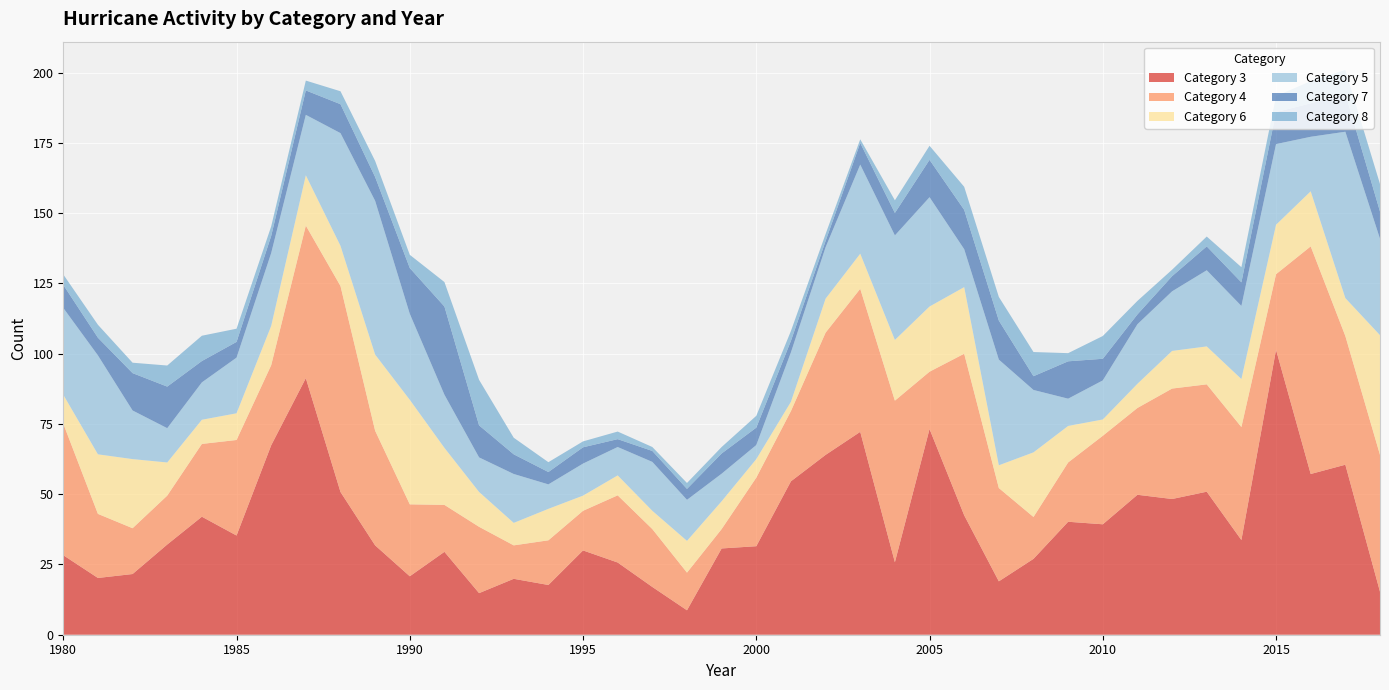

Reading left to right, what are all the values shown in this chart?

3: 1980=28.3	1981=20.2	1982=21.6	1983=32.1	1984=42.0	1985=35.3	1986=67.4	1987=91.3	1988=50.8	1989=31.8	1990=20.8	1991=29.5	1992=14.8	1993=19.9	1994=17.7	1995=30.0	1996=25.7	1997=17.0	1998=8.7	1999=30.7	2000=31.5	2001=54.6	2002=64.0	2003=72.2	2004=25.8	2005=73.2	2006=42.5	2007=19.0	2008=27.0	2009=40.2	2010=39.3	2011=49.8	2012=48.3	2013=50.9	2014=33.7	2015=101.4	2016=57.2	2017=60.5	2018=15.3
4: 1980=46.8	1981=22.8	1982=16.3	1983=17.4	1984=25.9	1985=34.0	1986=28.5	1987=54.3	1988=73.3	1989=40.8	1990=25.6	1991=16.7	1992=23.6	1993=11.9	1994=15.9	1995=14.1	1996=23.9	1997=20.6	1998=13.4	1999=6.9	2000=24.4	2001=25.0	2002=43.5	2003=50.9	2004=57.5	2005=20.4	2006=57.5	2007=33.2	2008=14.9	2009=21.1	2010=31.5	2011=30.9	2012=39.3	2013=38.2	2014=40.2	2015=26.9	2016=81.0	2017=45.8	2018=48.7
6: 1980=10.3	1981=21.2	1982=24.6	1983=11.8	1984=8.6	1985=9.5	1986=14.0	1987=17.9	1988=14.3	1989=27.1	1990=37.2	1991=20.3	1992=12.4	1993=8.0	1994=11.2	1995=5.4	1996=7.1	1997=6.5	1998=11.3	1999=9.9	2000=6.6	2001=3.3	2002=12.1	2003=12.5	2004=21.6	2005=23.2	2006=23.7	2007=8.1	2008=23.0	2009=13.0	2010=5.8	2011=8.6	2012=13.4	2013=13.5	2014=17.1	2015=17.6	2016=19.6	2017=13.5	2018=42.6
5: 1980=30.9	1981=35.2	1982=17.3	1983=12.2	1984=13.3	1985=19.8	1986=25.9	1987=21.5	1988=40.1	1989=54.7	1990=30.6	1991=18.9	1992=12.3	1993=17.4	1994=8.7	1995=11.4	1996=10.1	1997=17.4	1998=14.6	1999=9.8	2000=5.0	2001=17.6	2002=18.3	2003=31.7	2004=37.2	2005=38.9	2006=13.5	2007=37.6	2008=22.2	2009=9.7	2010=13.9	2011=21.2	2012=21.2	2013=27.1	2014=26.0	2015=28.7	2016=19.4	2017=59.2	2018=34.3
7: 1980=8.2	1981=6.3	1982=13.3	1983=14.8	1984=7.6	1985=5.6	1986=6.1	1987=8.7	1988=10.3	1989=8.5	1990=16.3	1991=31.4	1992=11.4	1993=7.0	1994=4.4	1995=5.8	1996=2.8	1997=3.9	1998=3.9	1999=7.2	2000=6.2	2001=4.1	2002=2.2	2003=7.7	2004=8.0	2005=13.3	2006=14.0	2007=13.9	2008=4.9	2009=13.3	2010=7.7	2011=3.5	2012=5.4	2013=8.5	2014=8.4	2015=11.4	2016=11.9	2017=13.6	2018=9.7
8: 1980=3.7	1981=4.6	1982=3.7	1983=7.5	1984=9.0	1985=4.7	1986=3.4	1987=3.5	1988=4.6	1989=5.7	1990=4.7	1991=8.7	1992=16.2	1993=5.9	1994=3.5	1995=2.1	1996=2.7	1997=1.4	1998=2.1	1999=2.3	2000=4.2	2001=3.5	2002=2.5	2003=1.3	2004=4.5	2005=5.0	2006=8.2	2007=8.4	2008=8.6	2009=2.9	2010=8.1	2011=4.8	2012=2.3	2013=3.5	2014=5.4	2015=5.7	2016=7.9	2017=8.4	2018=9.8